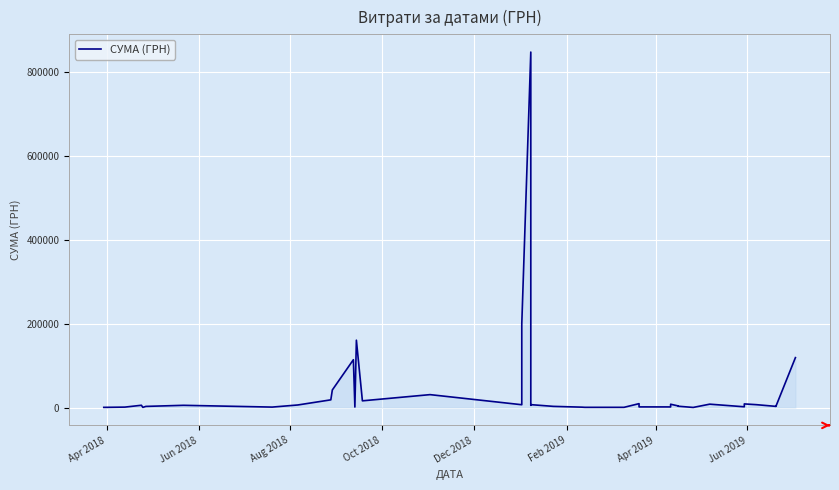

The chart shows a value of 52373.7 at 14. True or false?

False